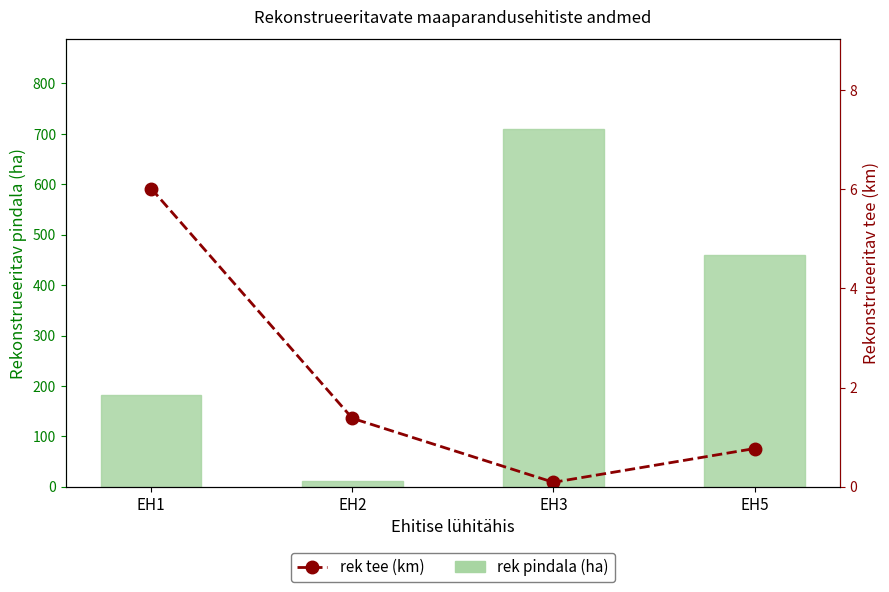

What is the total value across all series at EH2?

12.4